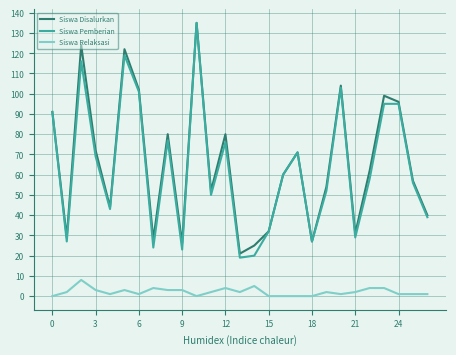

What is the greatest value displayed?

135